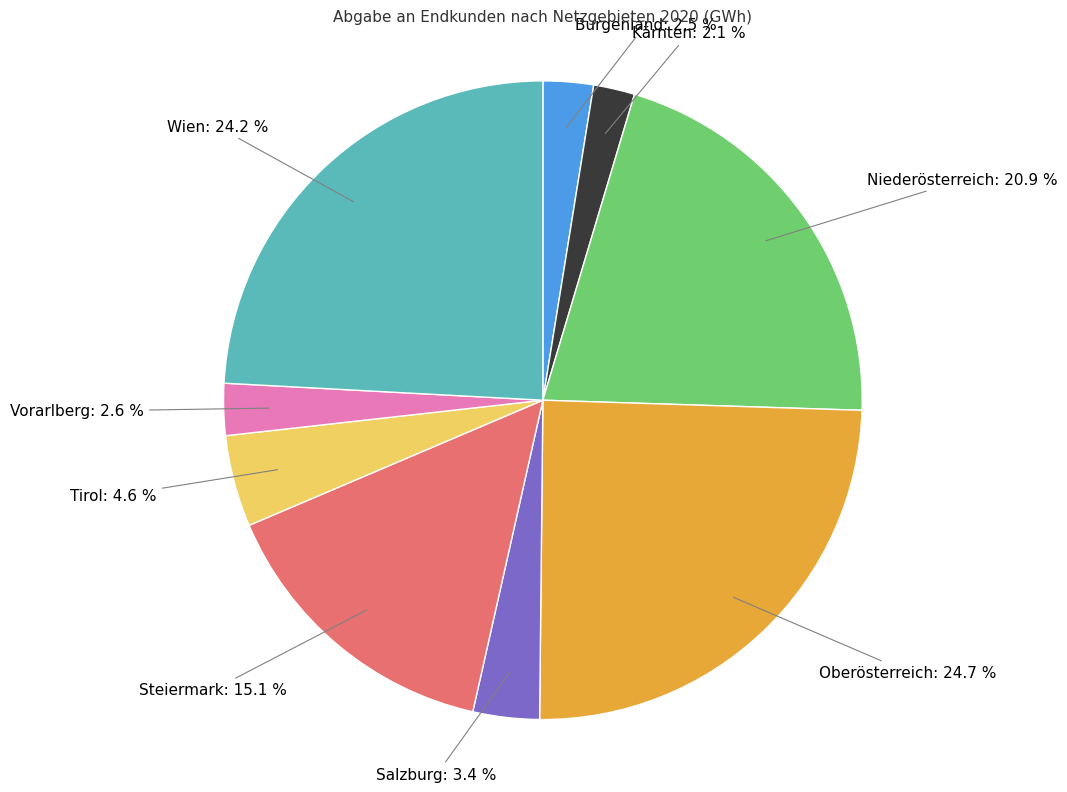

Is there a majority slice in this chart?

No